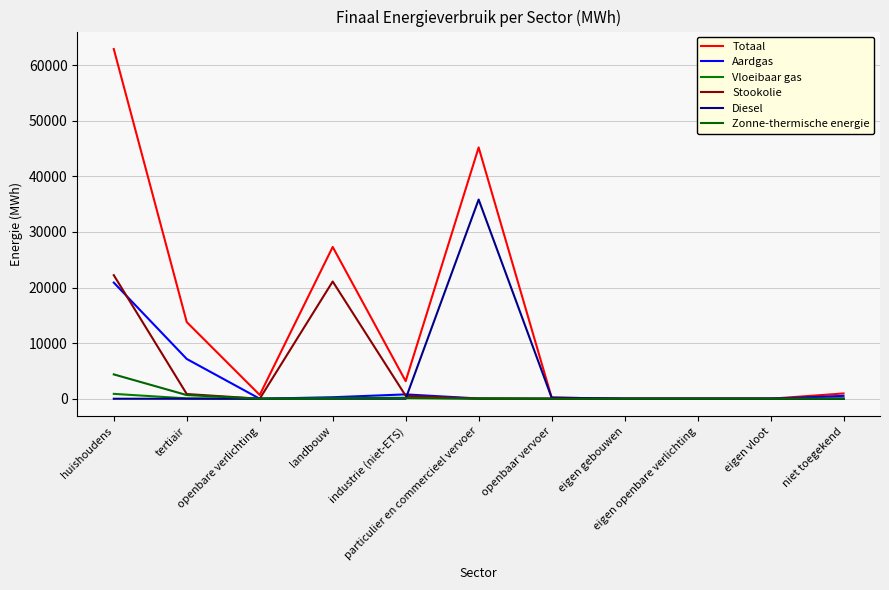

What is the difference between the maximum and minimum values in the Aardgas series?

20895.7